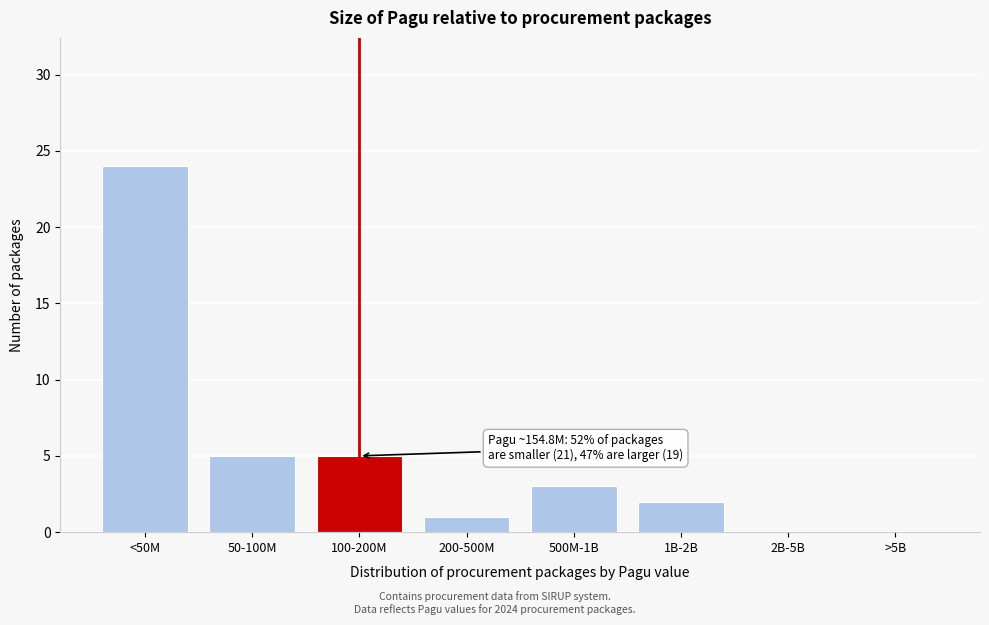

Reading left to right, extract all data points from this chart.

<50M=24	50-100M=5	100-200M=5	200-500M=1	500M-1B=3	1B-2B=2	2B-5B=0	>5B=0